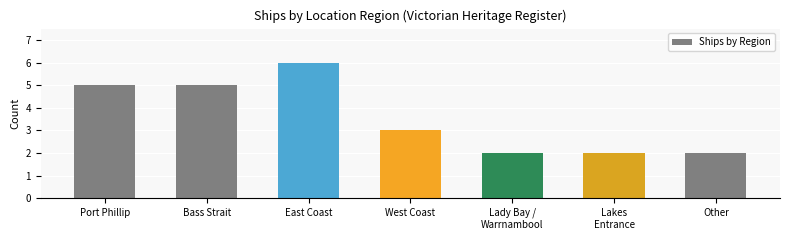

Reading left to right, transcribe all the data shown in this chart.

5	5	6	3	2	2	2